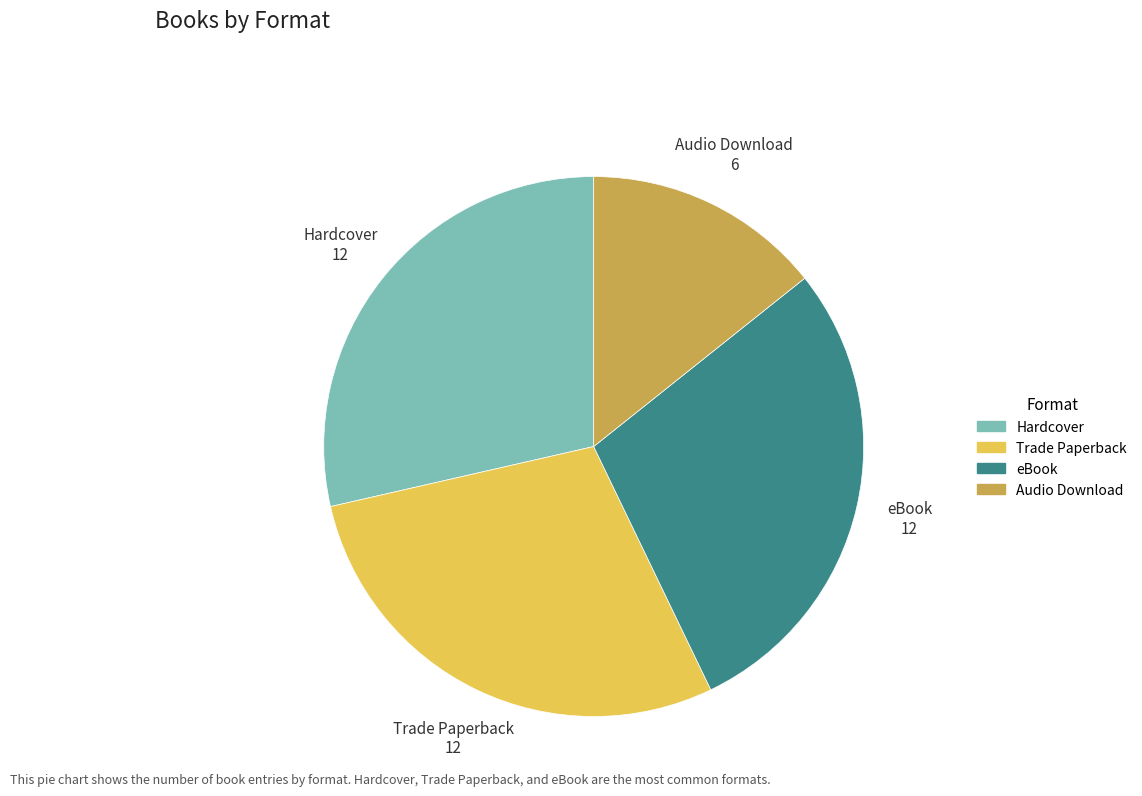

Is there a majority slice in this chart?

No